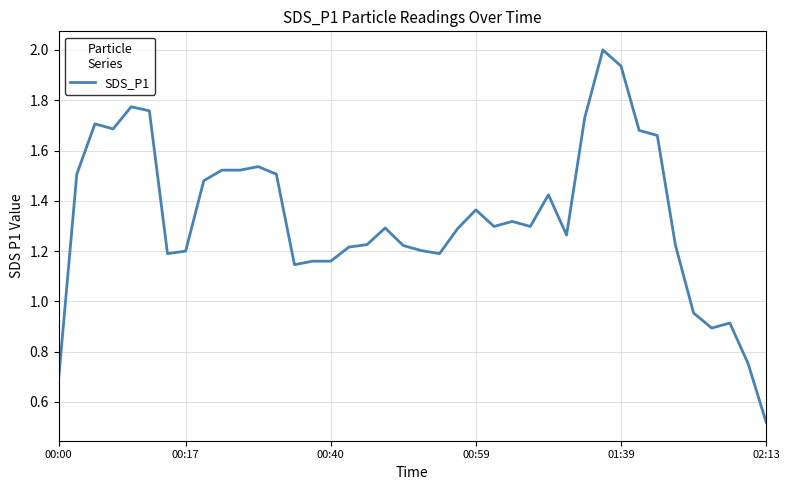

Does the chart display data point markers on the line(s)?

No